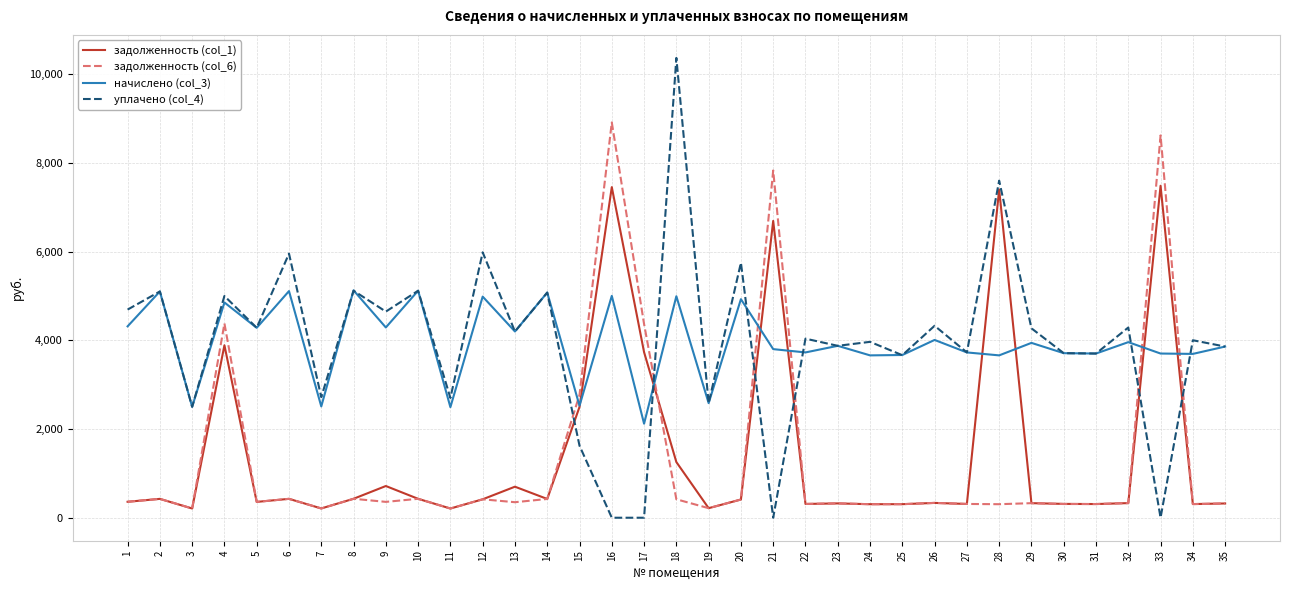

True or false: задолженность (col_1) and уплачено (col_4) cross at least once.

True